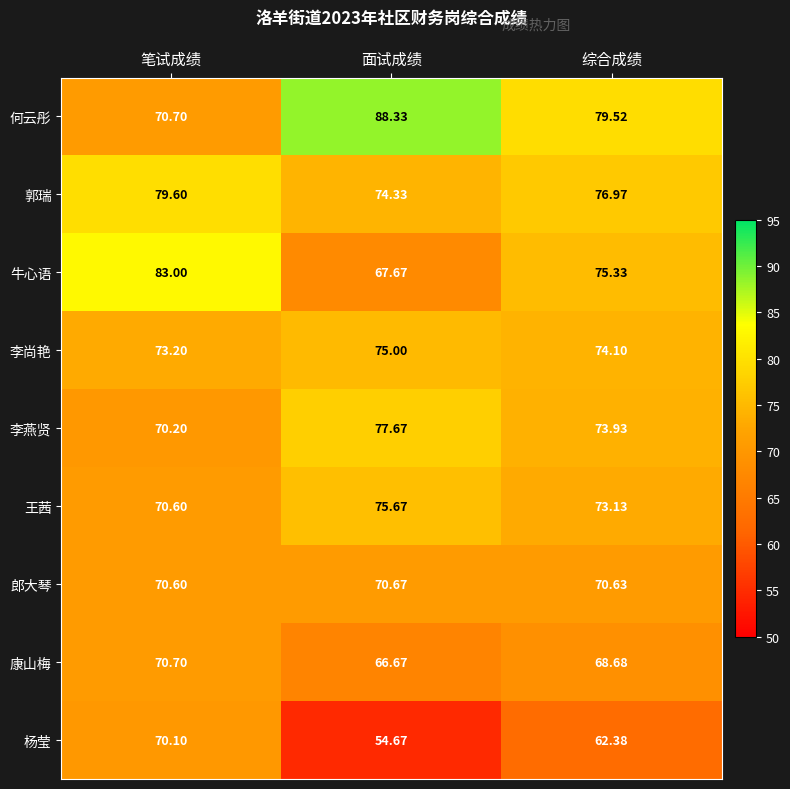

Which label corresponds to the largest value in the chart?

面试成绩